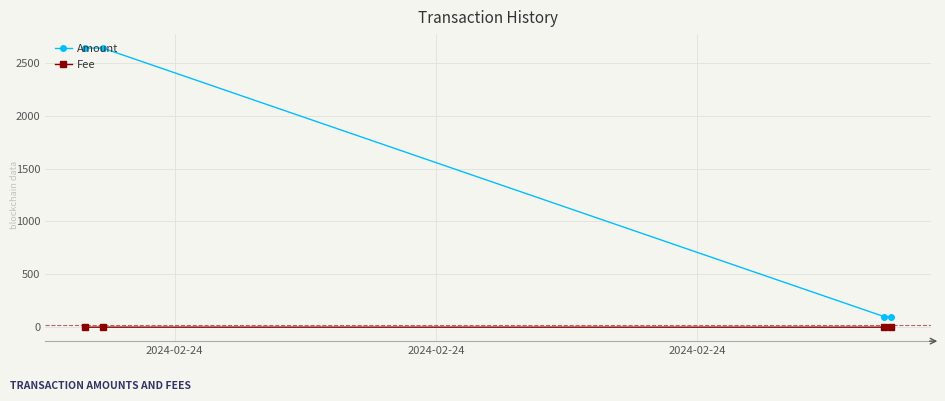

What is the minimum value for Amount?

99.0